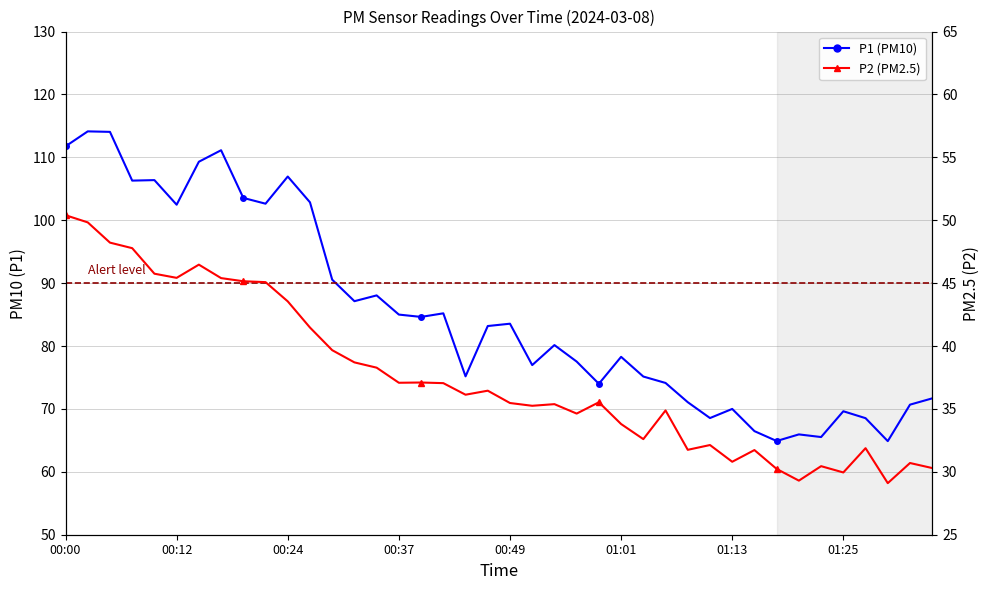

True or false: P2 and P1 intersect in this chart.

False